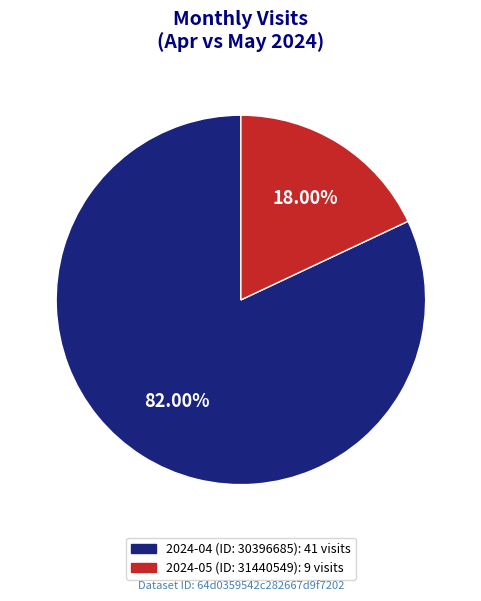

To the nearest percent, what portion does 2024-04 (ID: 30396685) represent?

82%